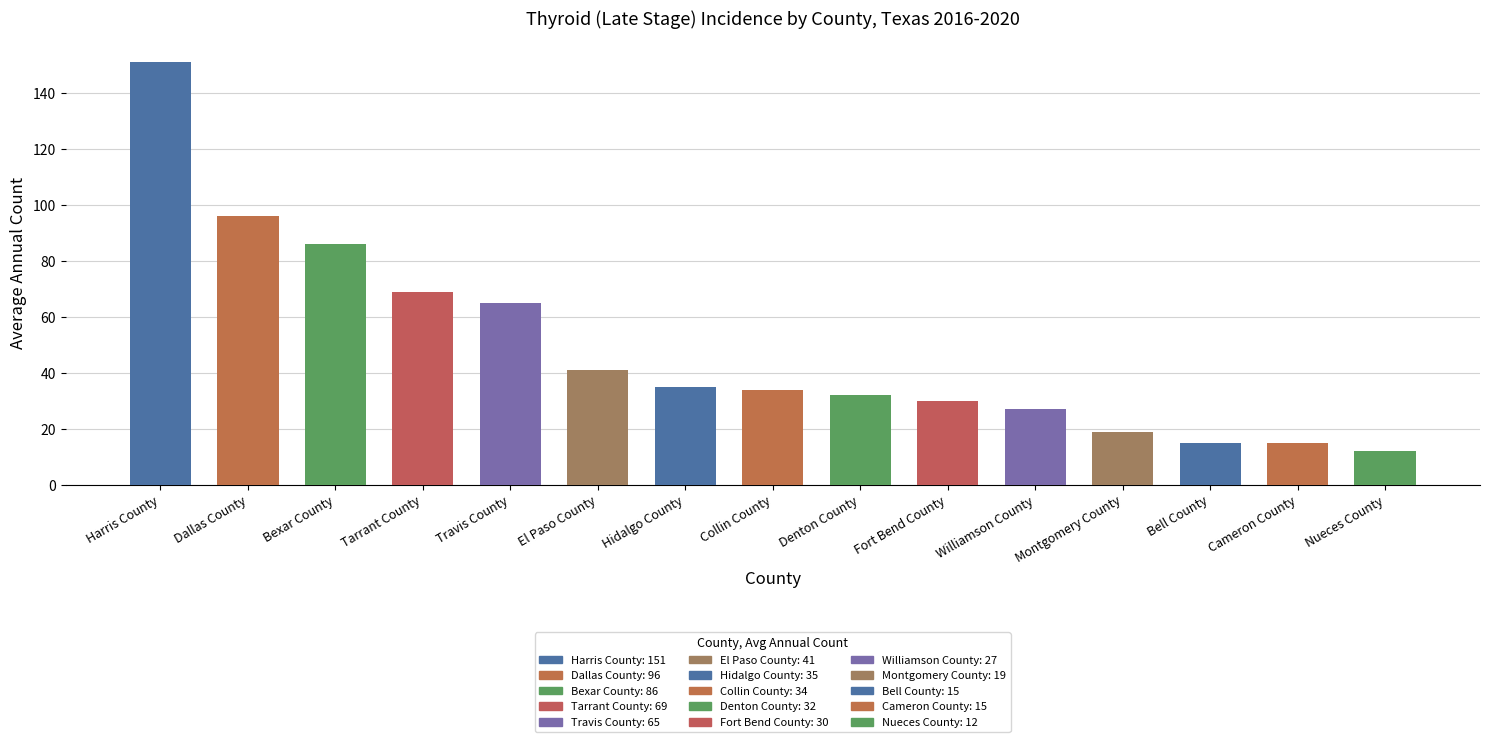

Reading left to right, transcribe all the data shown in this chart.

151	96	86	69	65	41	35	34	32	30	27	19	15	15	12